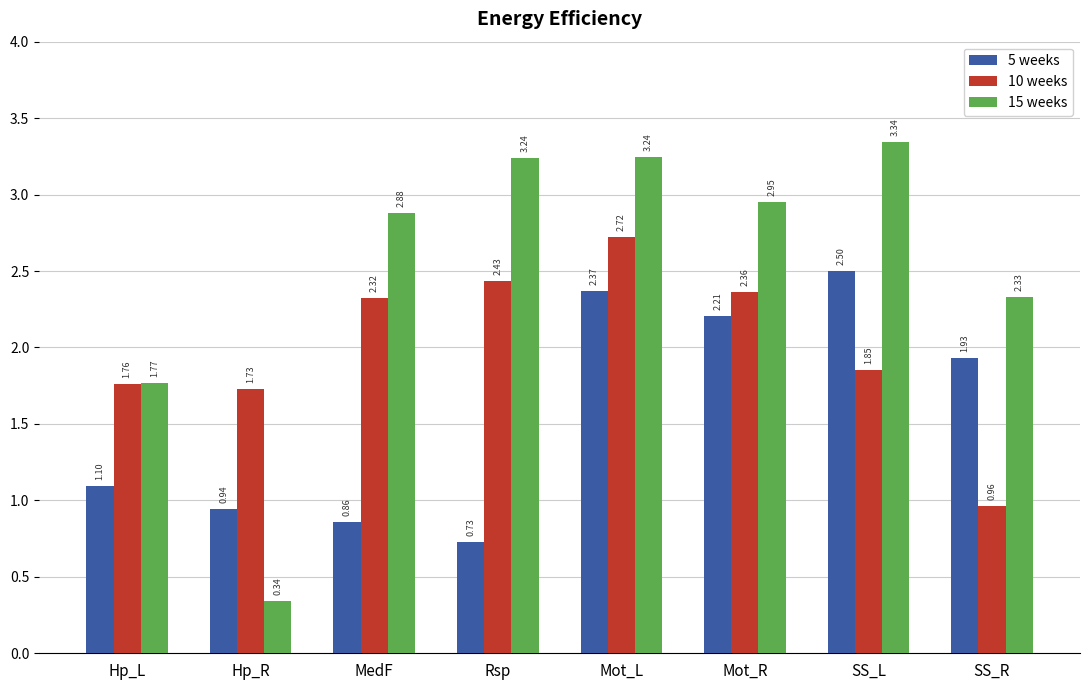

Which series has the widest spread of values?

15 weeks